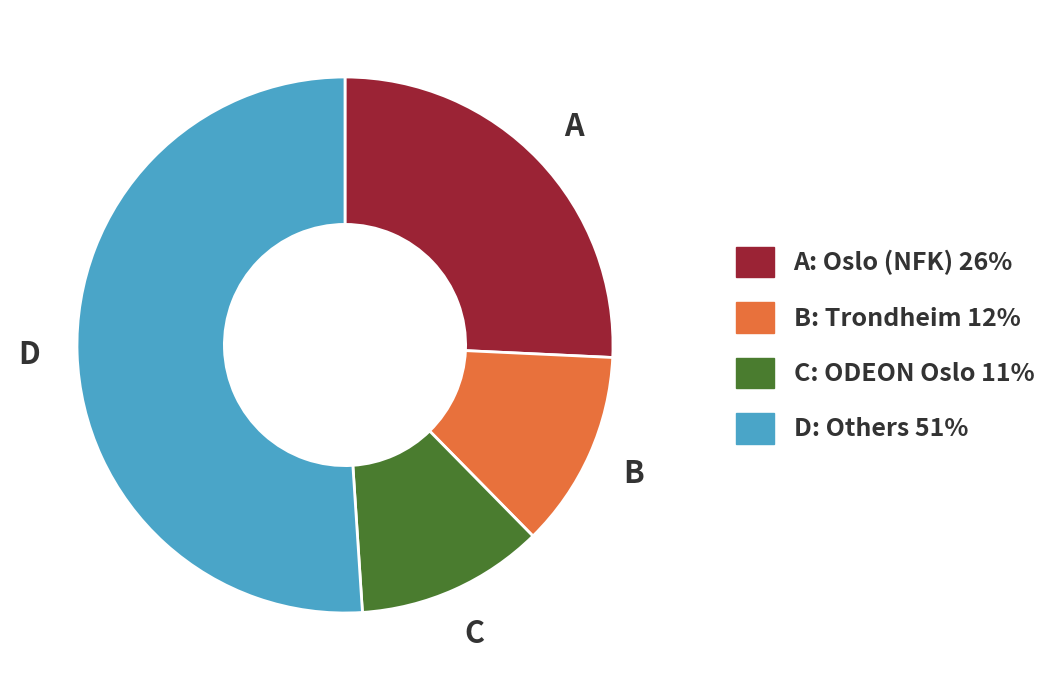

Combined, do A: Oslo (NFK) 26% and D: Others 51% account for over 50%?

Yes